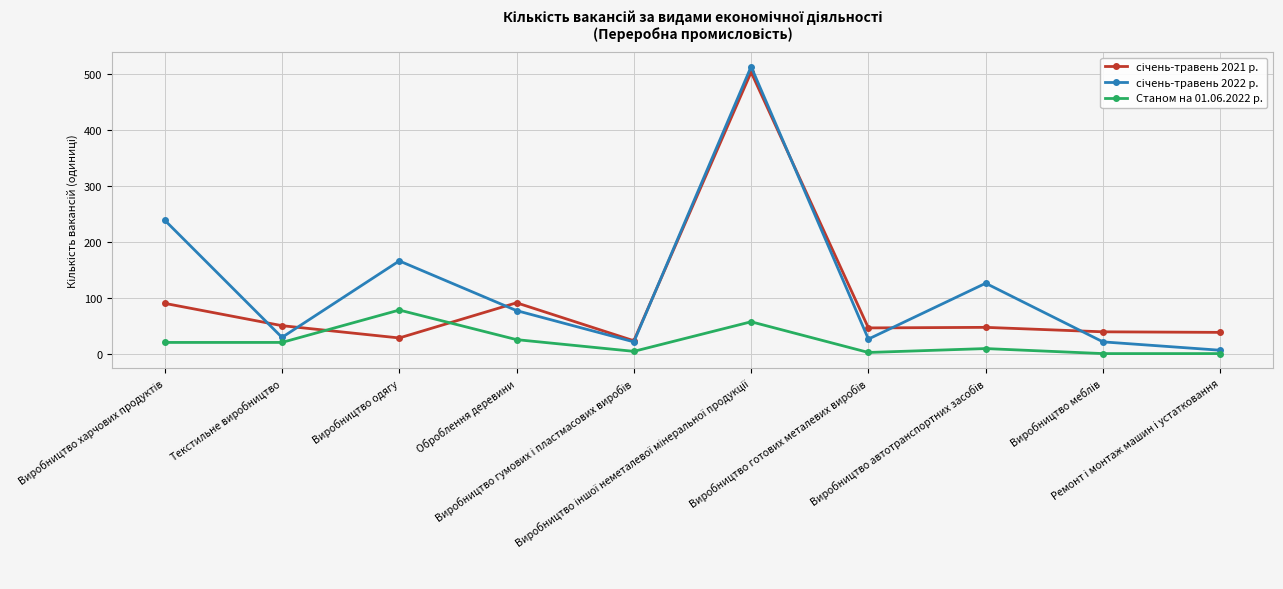

True or false: Станом на 01.06.2022 р. has more than 1 interior local peaks.

True